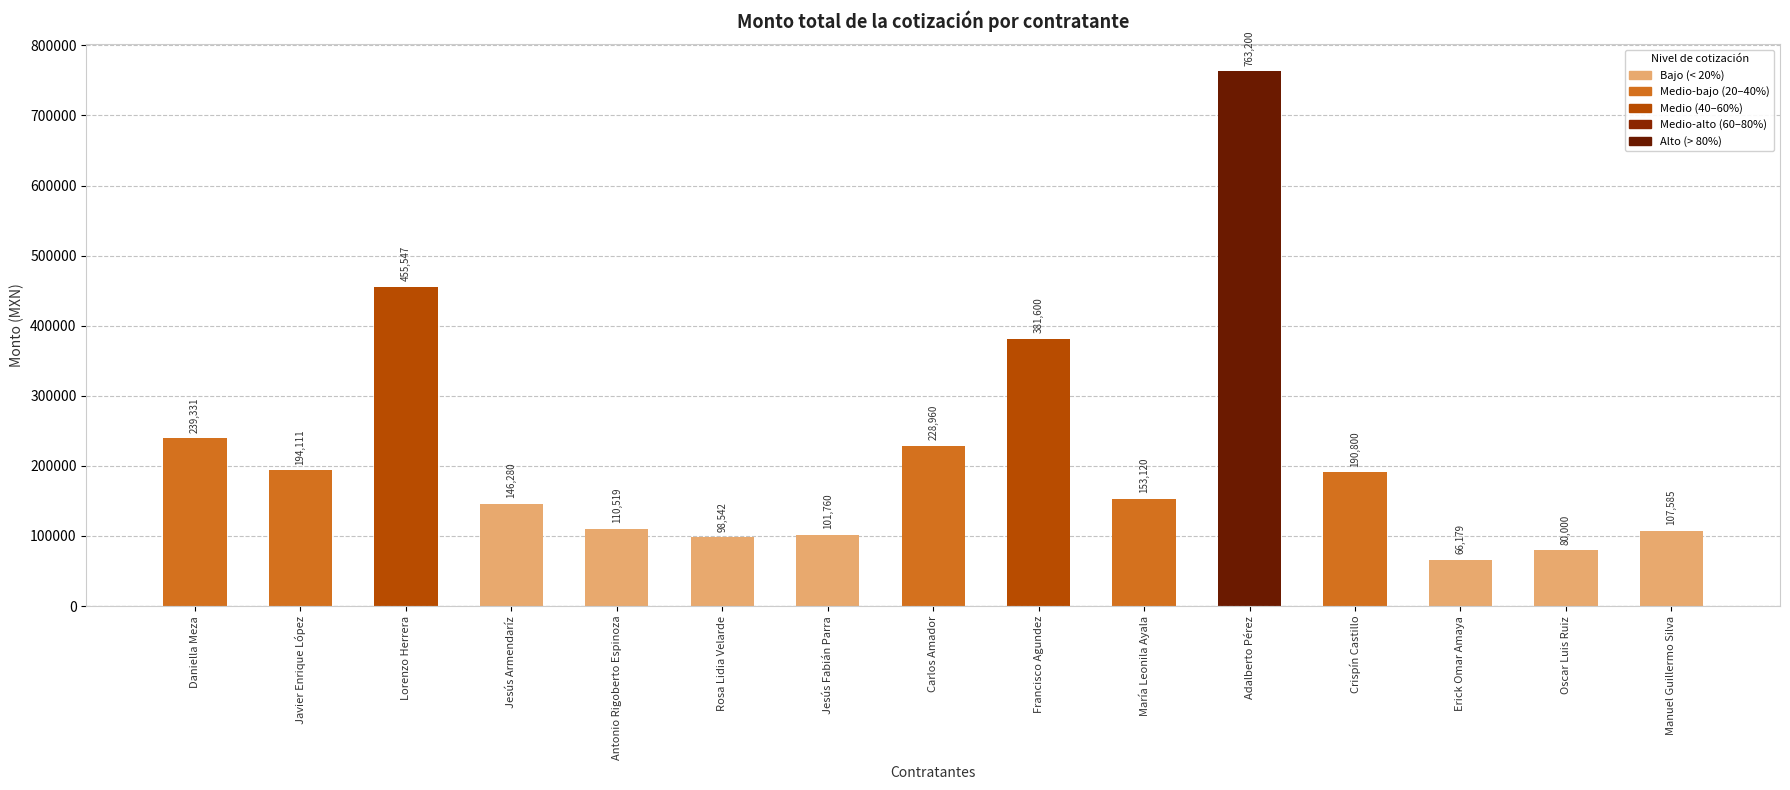

What is the average value?

221169.0